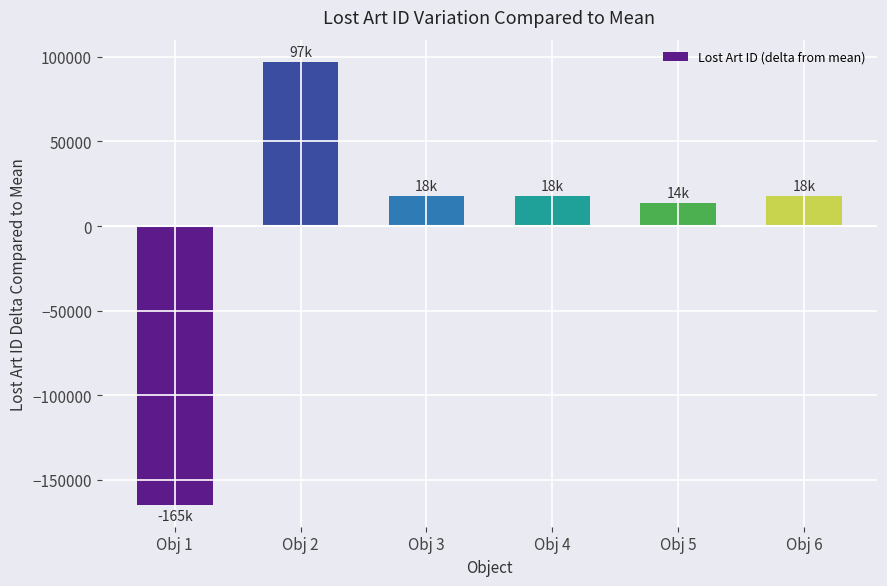

How many bars are there in total?

6